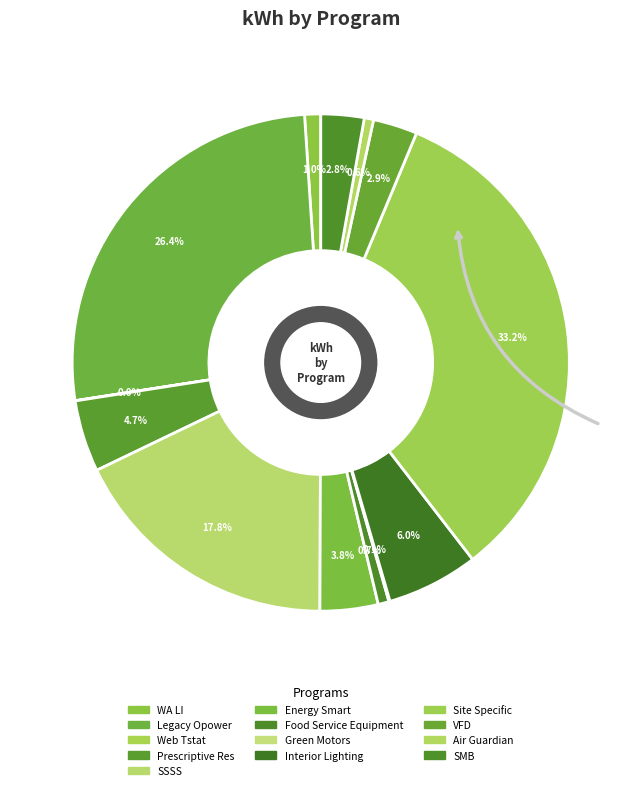

How many slices are in this pie chart?

13